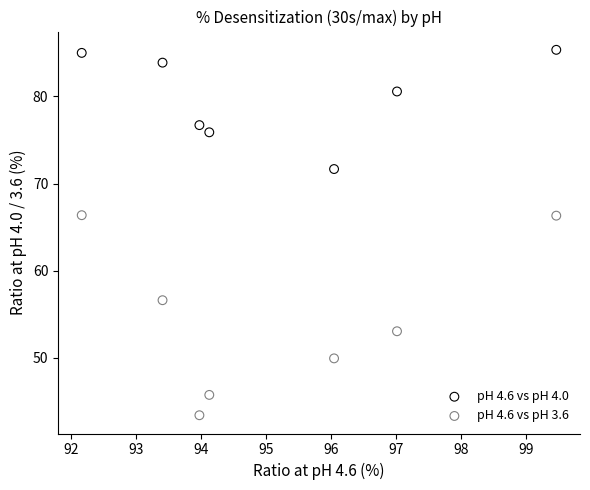

In the pH 4.6 vs pH 4.0 series, what Y value is closest to 78?

76.7